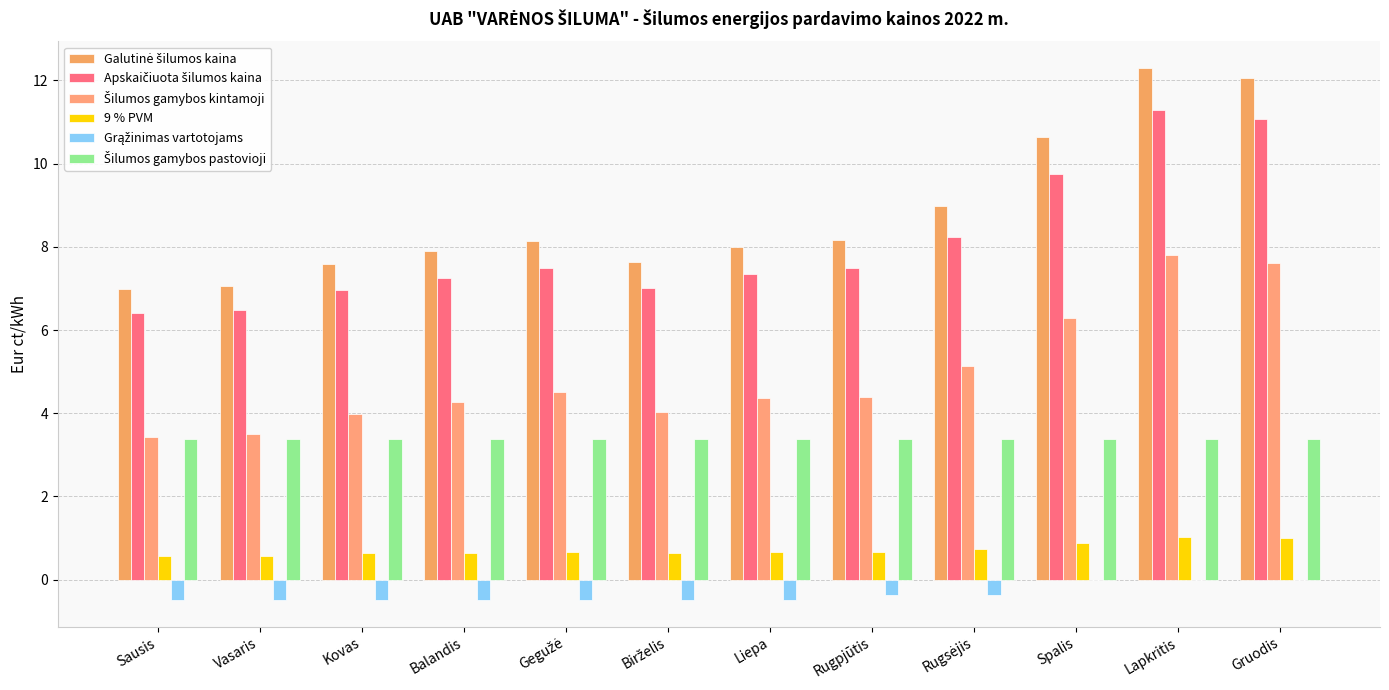

Reading left to right, what are all the values shown in this chart?

Galutinė šilumos kaina: Sausis=7.0	Vasaris=7.1	Kovas=7.6	Balandis=7.9	Gegužė=8.2	Birželis=7.6	Liepa=8.0	Rugpjūtis=8.2	Rugsėjis=9.0	Spalis=10.6	Lapkritis=12.3	Gruodis=12.1
Apskaičiuota šilumos kaina: Sausis=6.4	Vasaris=6.5	Kovas=7.0	Balandis=7.3	Gegužė=7.5	Birželis=7.0	Liepa=7.3	Rugpjūtis=7.5	Rugsėjis=8.2	Spalis=9.8	Lapkritis=11.3	Gruodis=11.1
Šilumos gamybos kintamoji: Sausis=3.4	Vasaris=3.5	Kovas=4.0	Balandis=4.3	Gegužė=4.5	Birželis=4.0	Liepa=4.4	Rugpjūtis=4.4	Rugsėjis=5.1	Spalis=6.3	Lapkritis=7.8	Gruodis=7.6
9 % PVM: Sausis=0.6	Vasaris=0.6	Kovas=0.6	Balandis=0.7	Gegužė=0.7	Birželis=0.6	Liepa=0.7	Rugpjūtis=0.7	Rugsėjis=0.7	Spalis=0.9	Lapkritis=1.0	Gruodis=1.0
Grąžinimas vartotojams: Sausis=-0.5	Vasaris=-0.5	Kovas=-0.5	Balandis=-0.5	Gegužė=-0.5	Birželis=-0.5	Liepa=-0.5	Rugpjūtis=-0.4	Rugsėjis=-0.4	Spalis=0.0	Lapkritis=0.0	Gruodis=0.0
Šilumos gamybos pastovioji: Sausis=3.4	Vasaris=3.4	Kovas=3.4	Balandis=3.4	Gegužė=3.4	Birželis=3.4	Liepa=3.4	Rugpjūtis=3.4	Rugsėjis=3.4	Spalis=3.4	Lapkritis=3.4	Gruodis=3.4